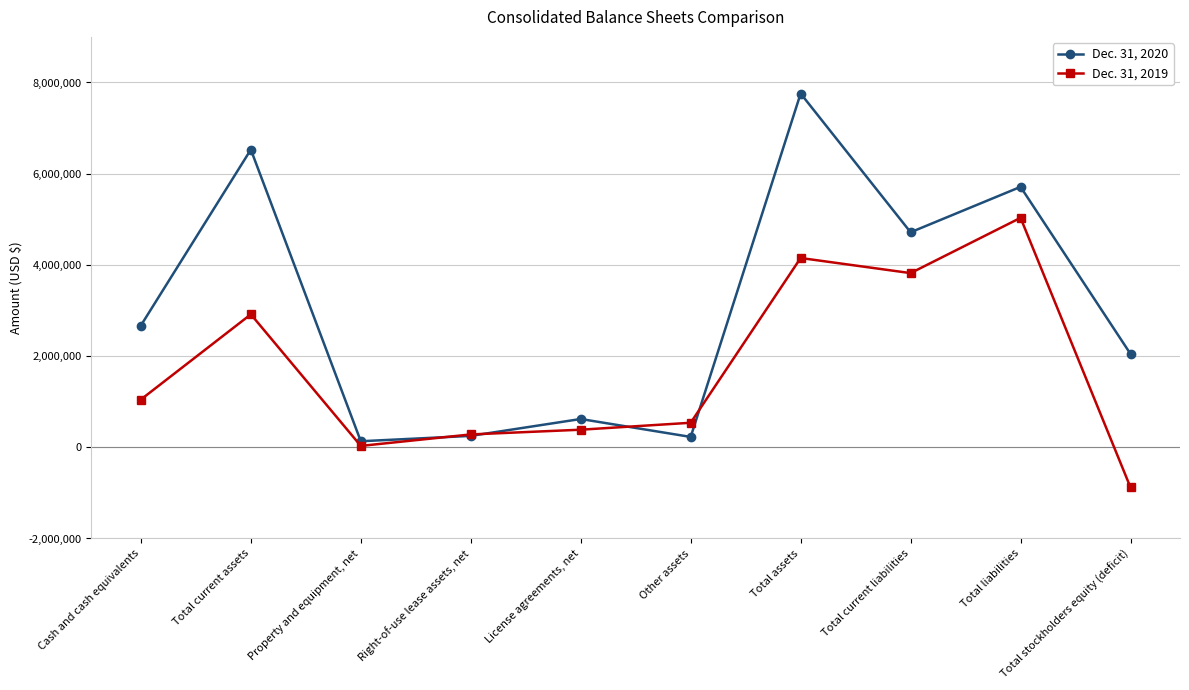

At which label is Dec. 31, 2020 closest to 3945090?

Total current liabilities